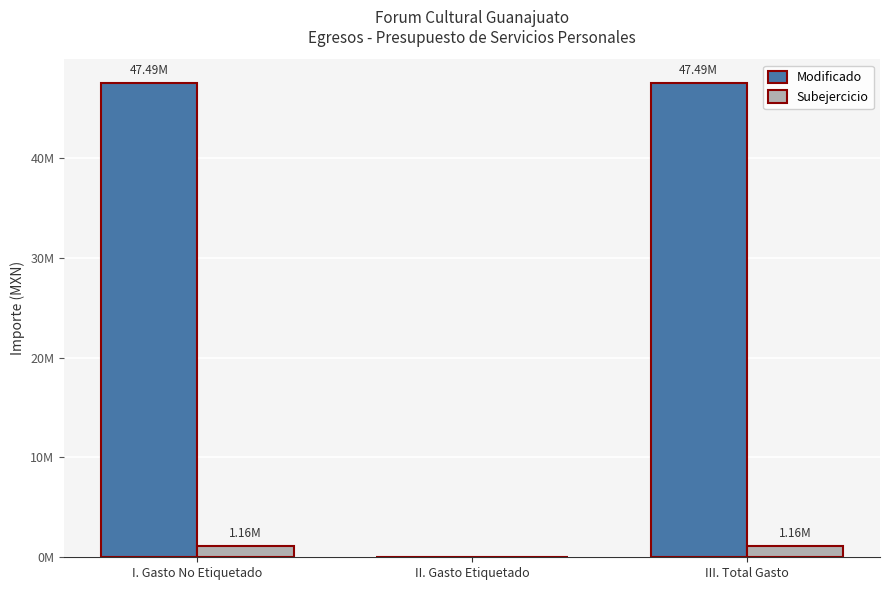

Which category has the highest value across all series?

I. Gasto No Etiquetado